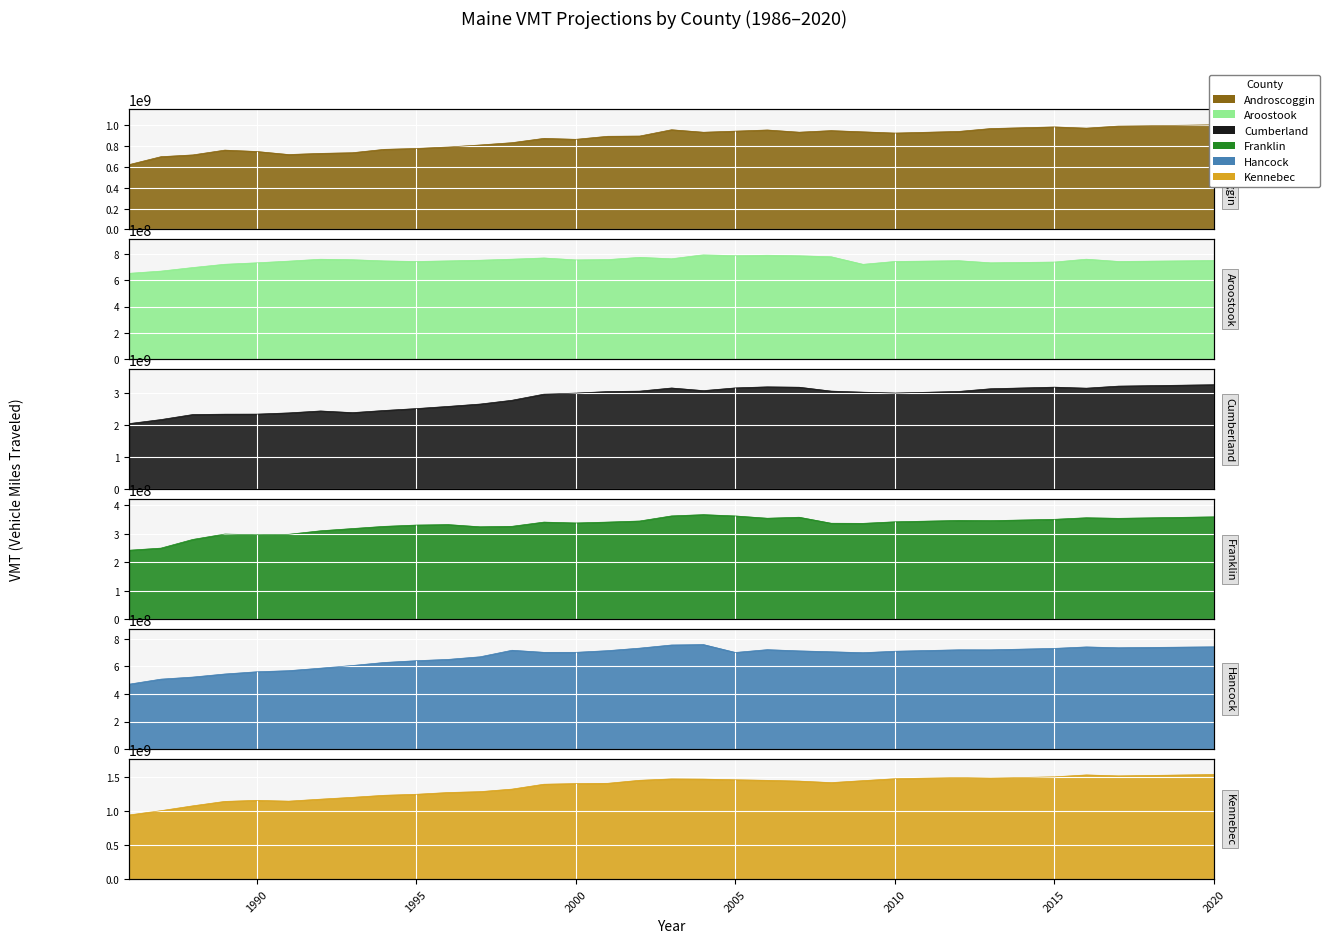

True or false: Hancock and Androscoggin intersect in this chart.

False